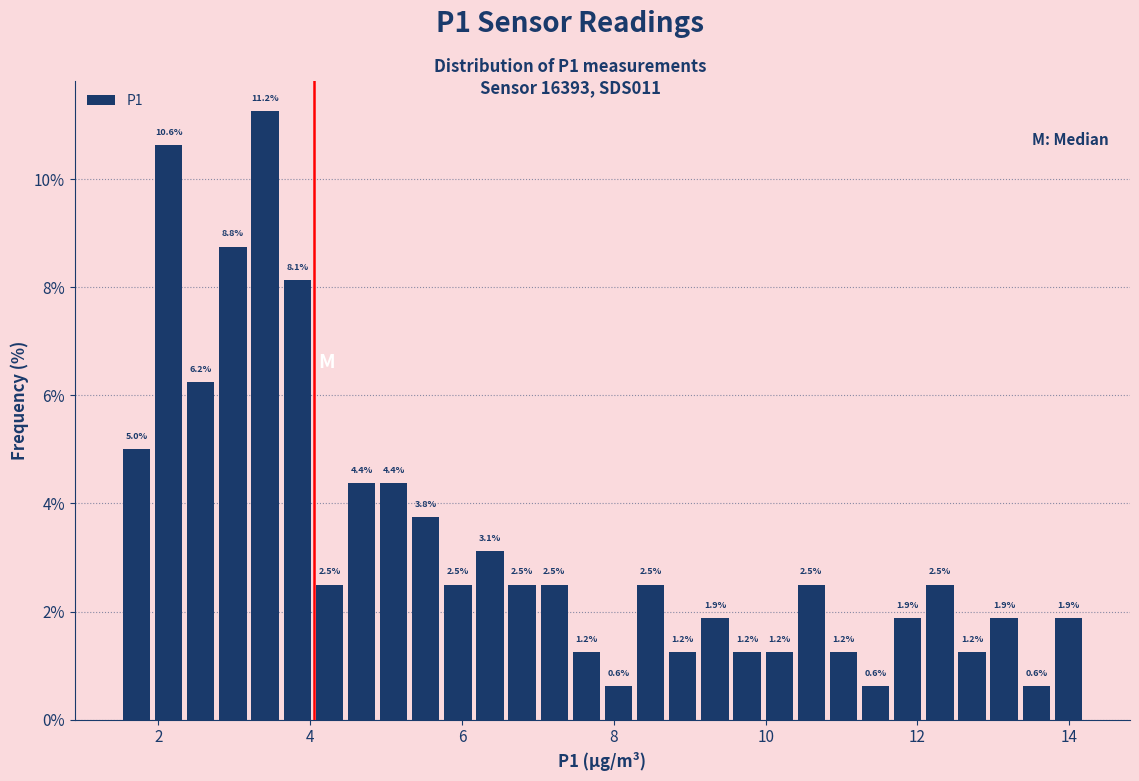

Around what value on the x-axis is the tallest bar? Give the approximate position of its centre, as read against the axis.

3.4